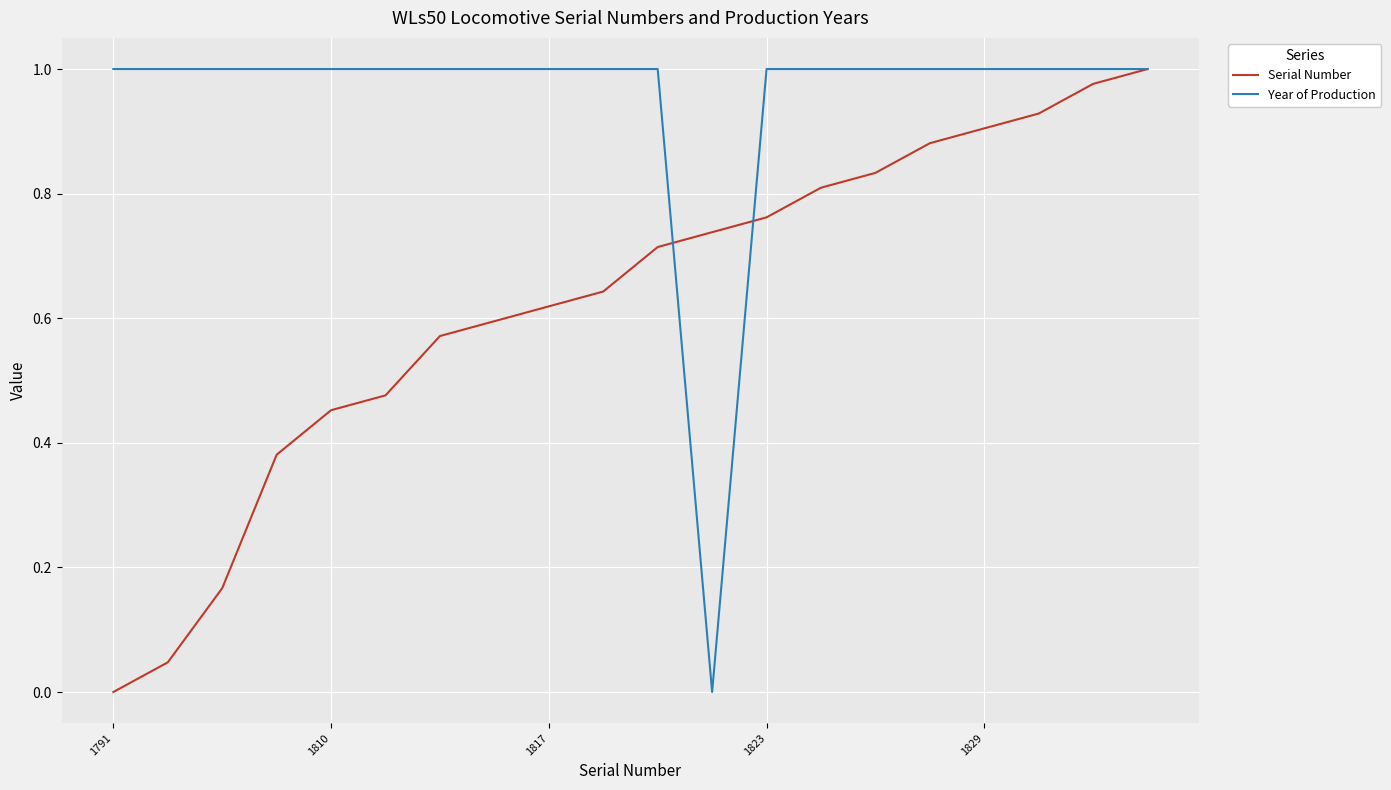

Which series has the largest total across all categories?

Year of Production